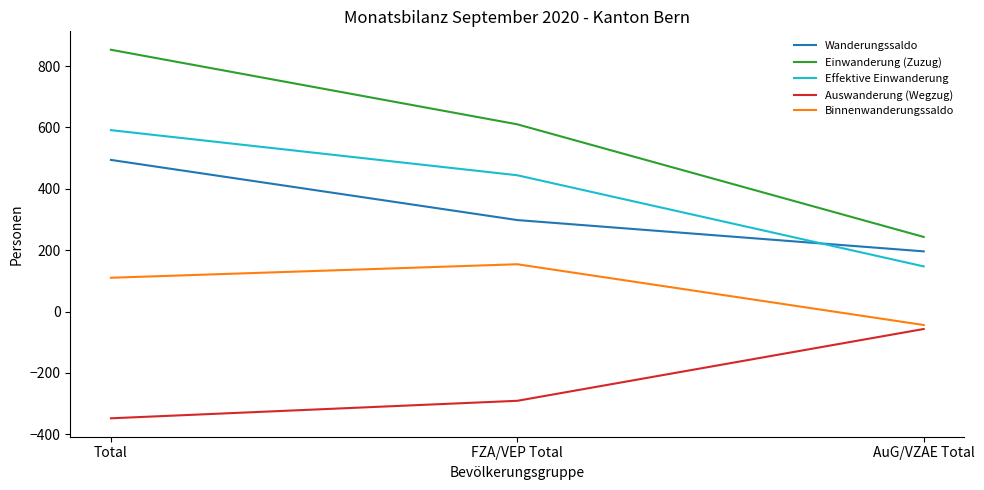

Rank the categories by Wanderungssaldo value from highest to lowest.

Total, FZA/VEP Total, AuG/VZAE Total